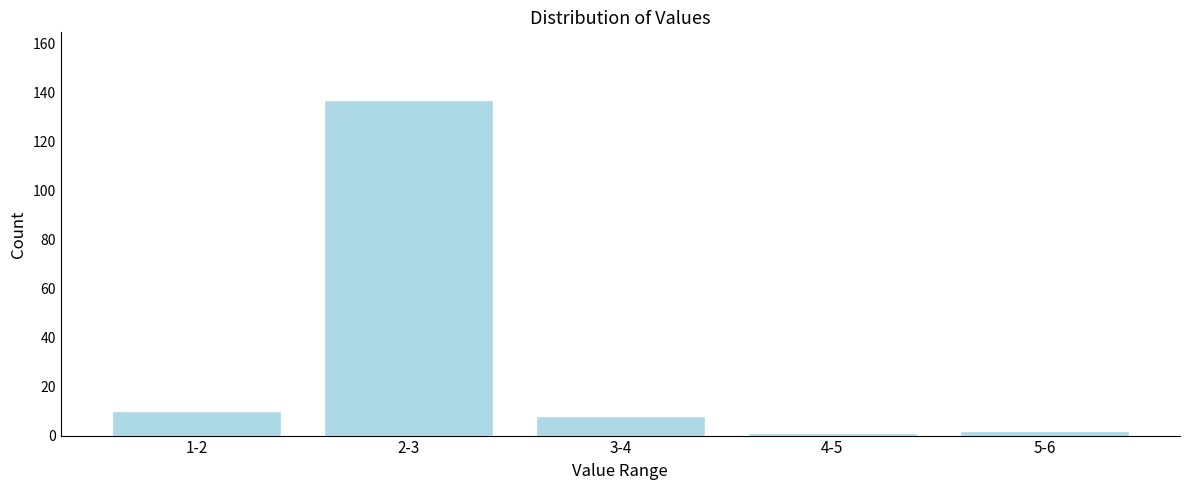

Reading right to left, transcribe all the data shown in this chart.

5-6=2	4-5=1	3-4=8	2-3=137	1-2=10